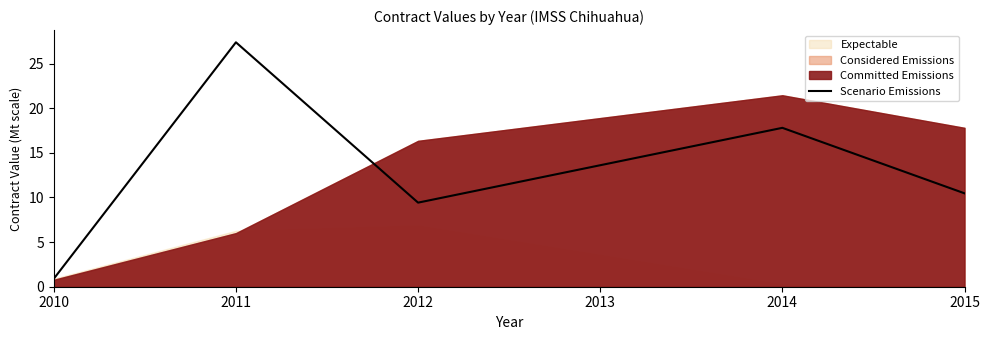

What is the minimum value for Scenario Emissions?

0.9